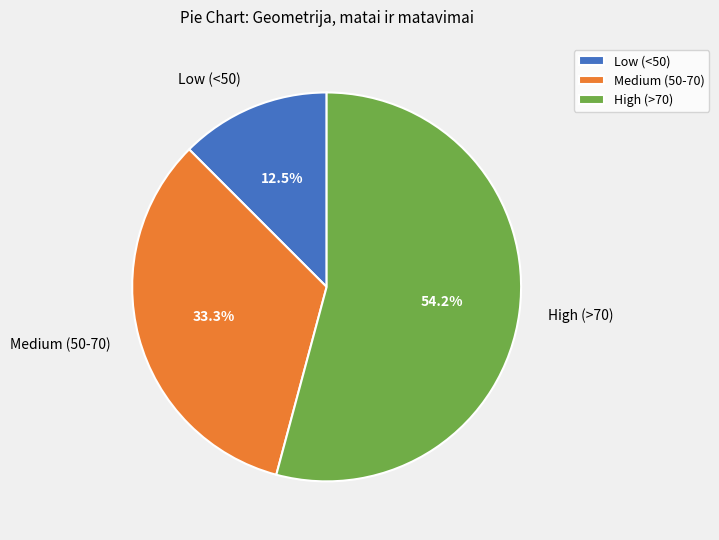

Between Low (<50) and Medium (50-70), which is larger?

Medium (50-70)